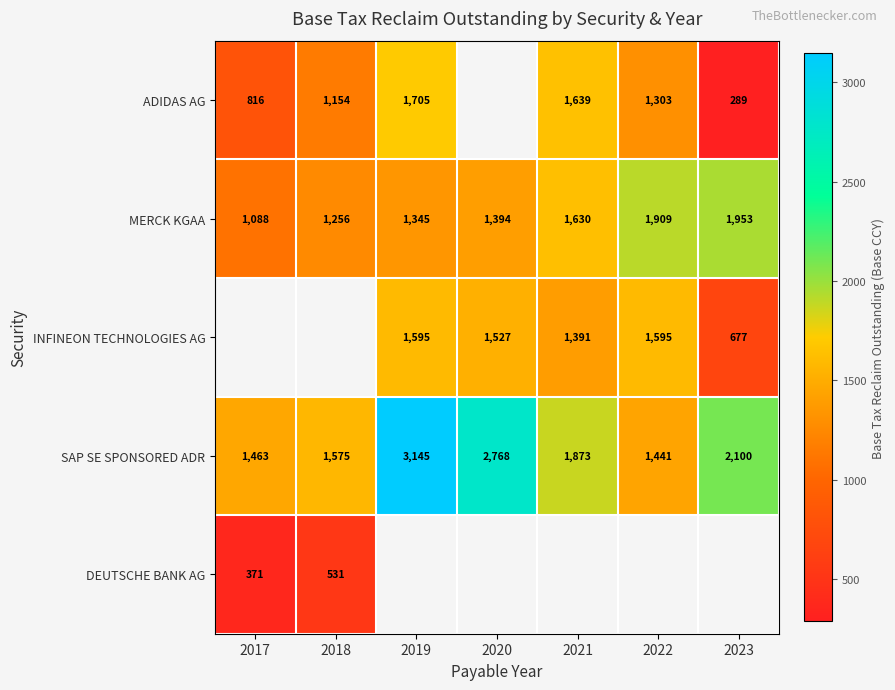

True or false: ADIDAS AG has a value of 288.8 at 2023.

True